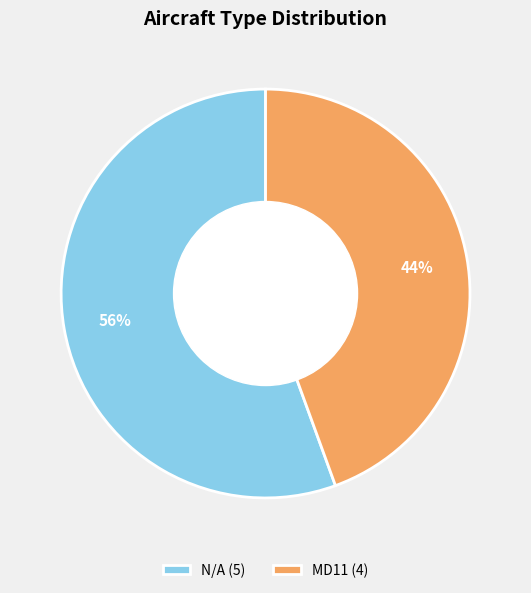

Which slice represents more than half of the pie?

N/A